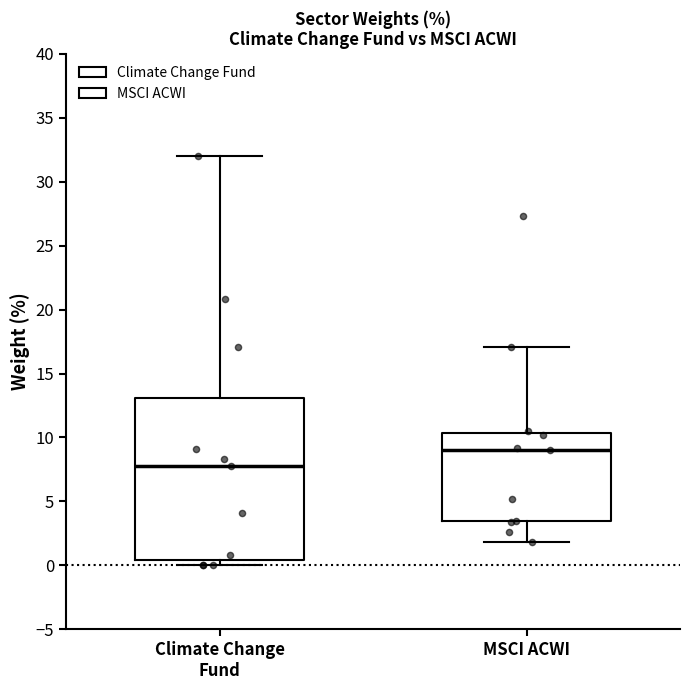

Reading left to right, transcribe this box plot: for each box, give where its median line is, the range the box spans, and where its two whiskers end, as read against the y-axis. The values are not printed on the chart, so give them approximately, as read against the axis.

Climate Change Fund: median 8.0, box 0.5 to 13.0, whiskers 0.0 to 32.0
MSCI ACWI: median 9.0, box 3.5 to 10.5, whiskers 2.0 to 17.0